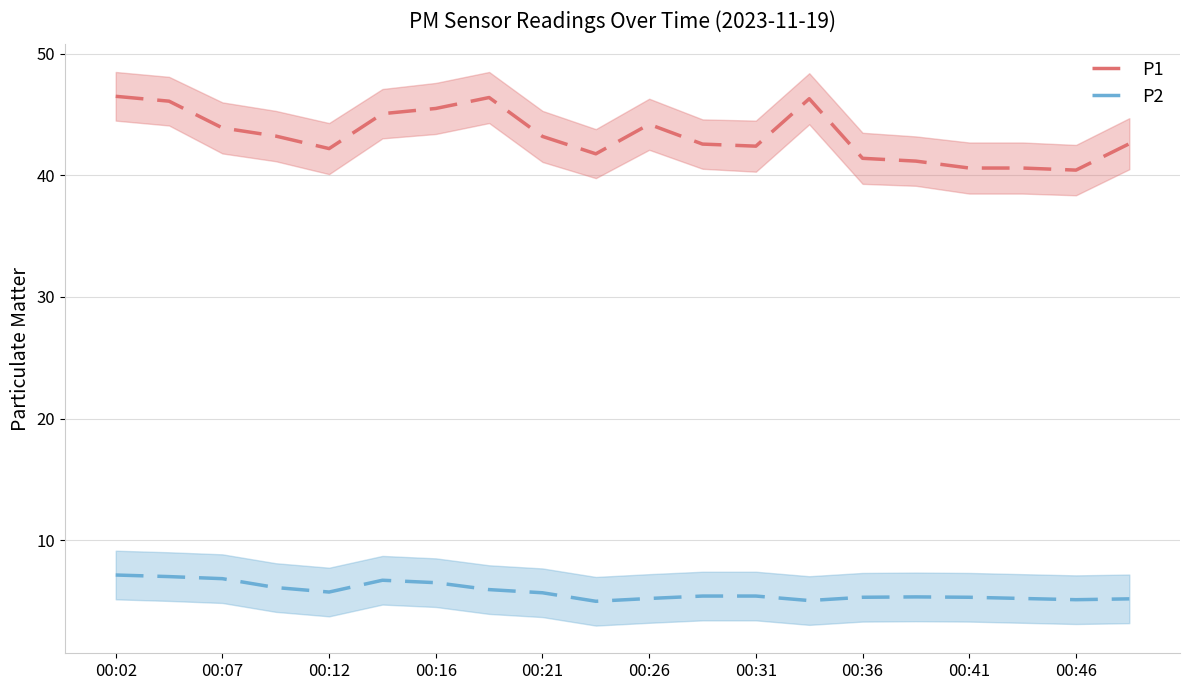

List the series in order of their peak value, lowest first.

P2, P1